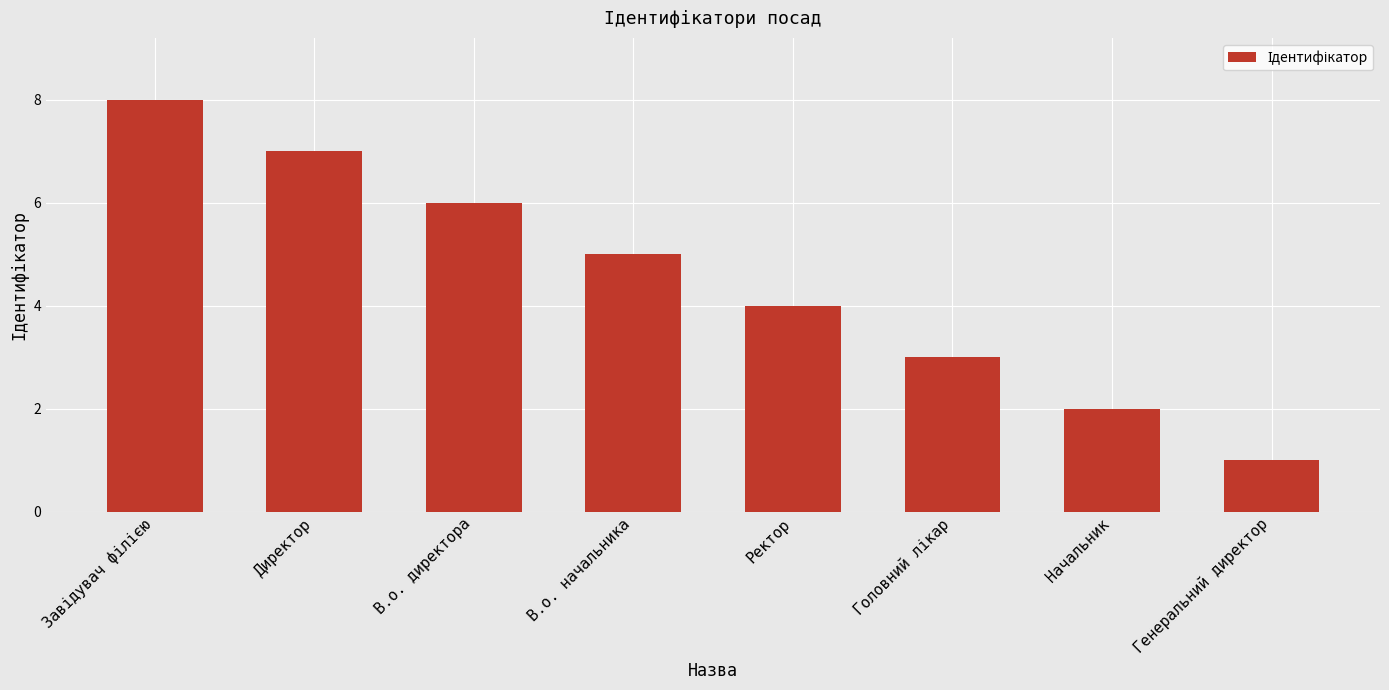

Count the values in the range 3 to 7.

5